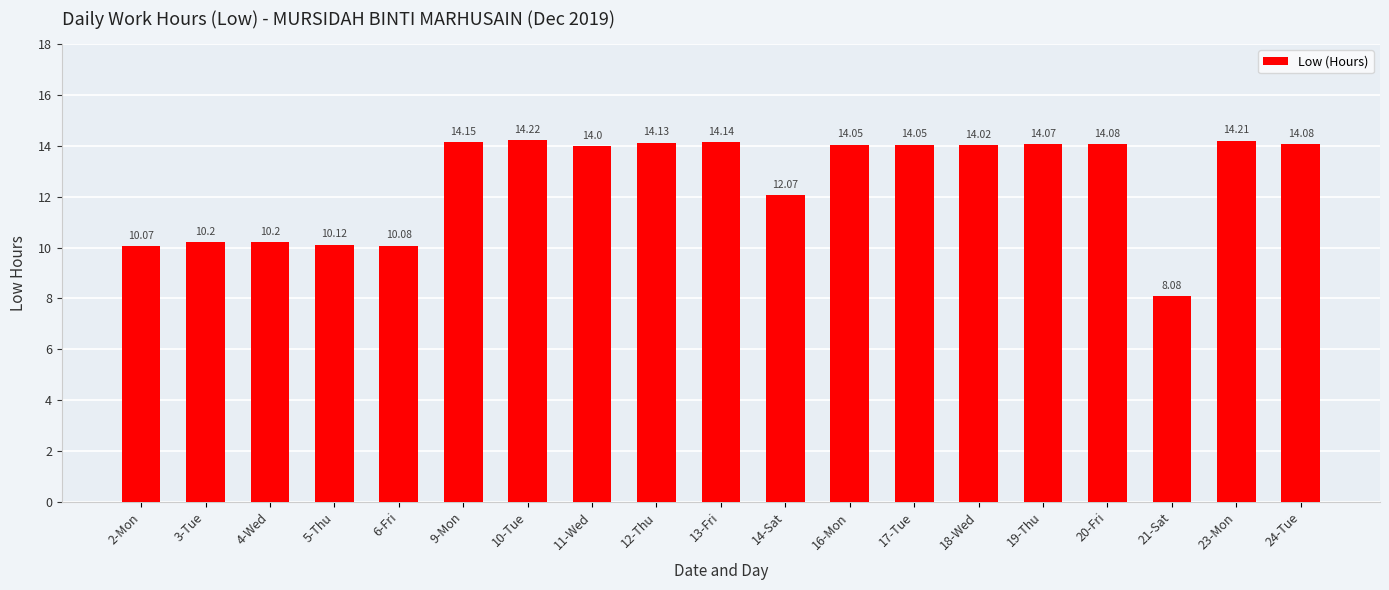

What is the minimum value shown in the chart?

8.1